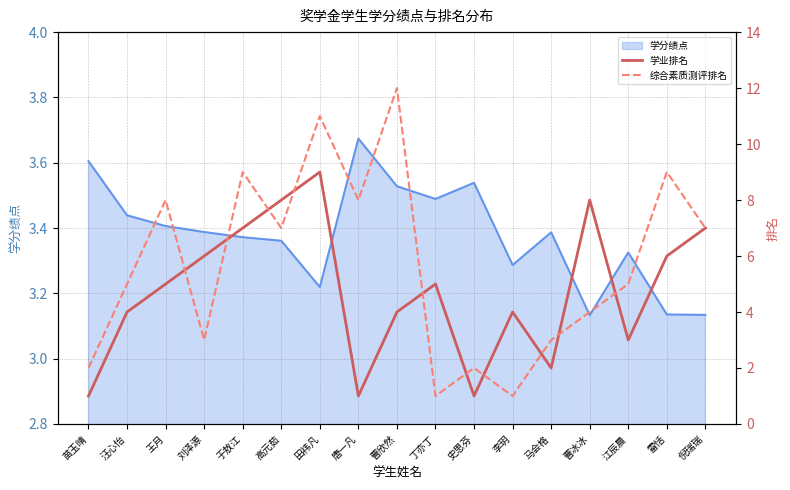

How many values in the 综合素质测评排名 series are below 5?

7